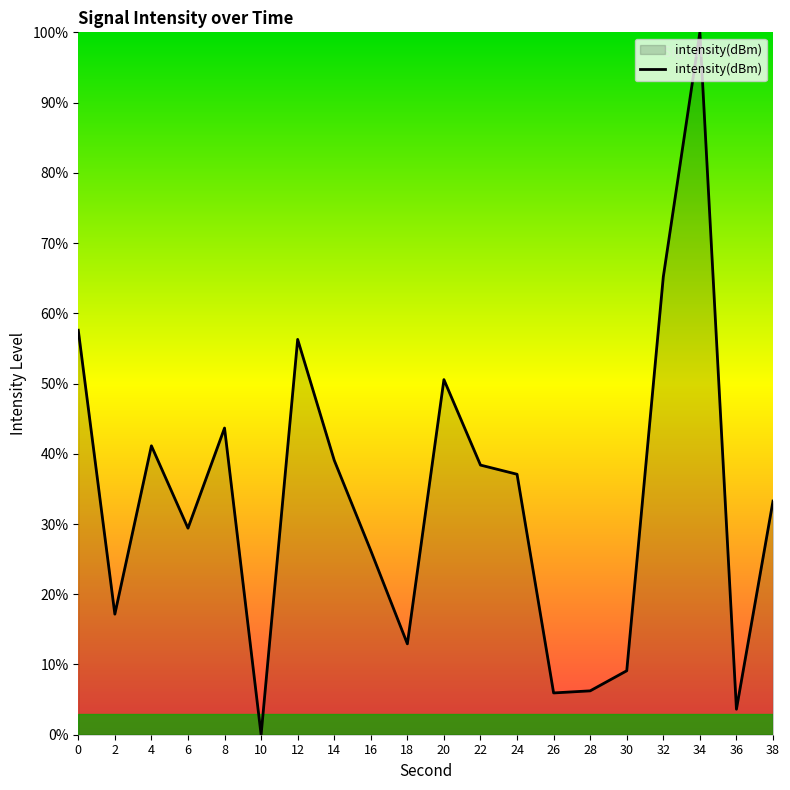

The chart shows a value of 38.4 at 22. True or false?

True